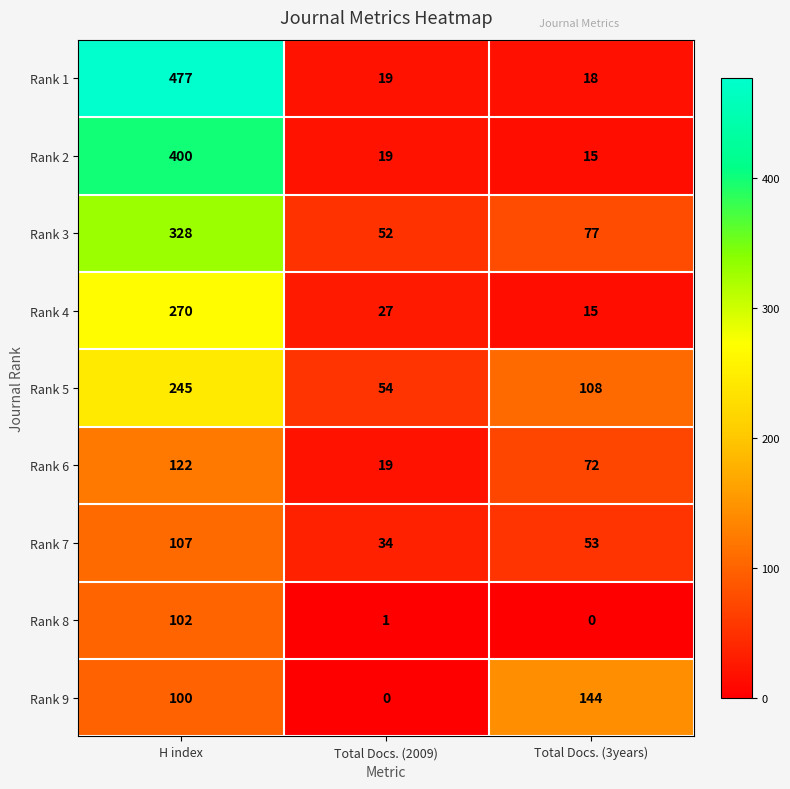

At which category is the sum across all series the highest?

H index